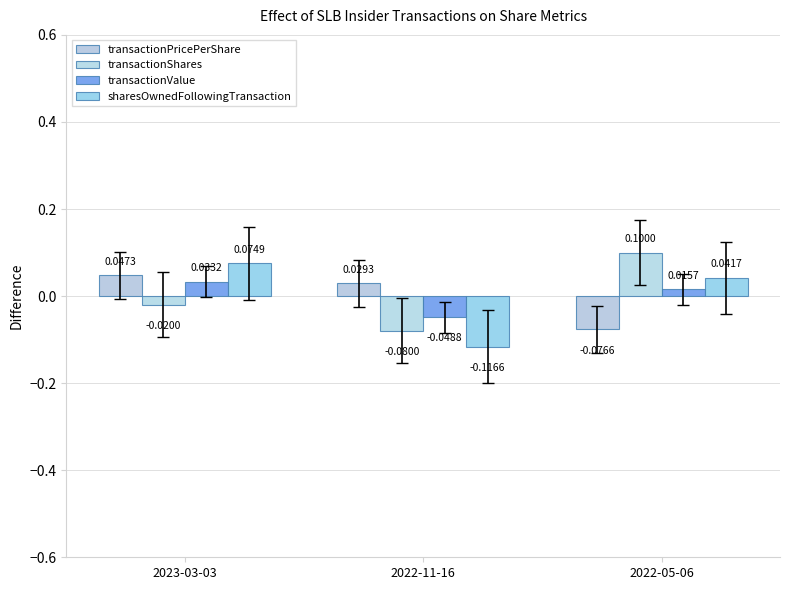

Which category has the lowest value in the transactionShares series?

2022-11-16